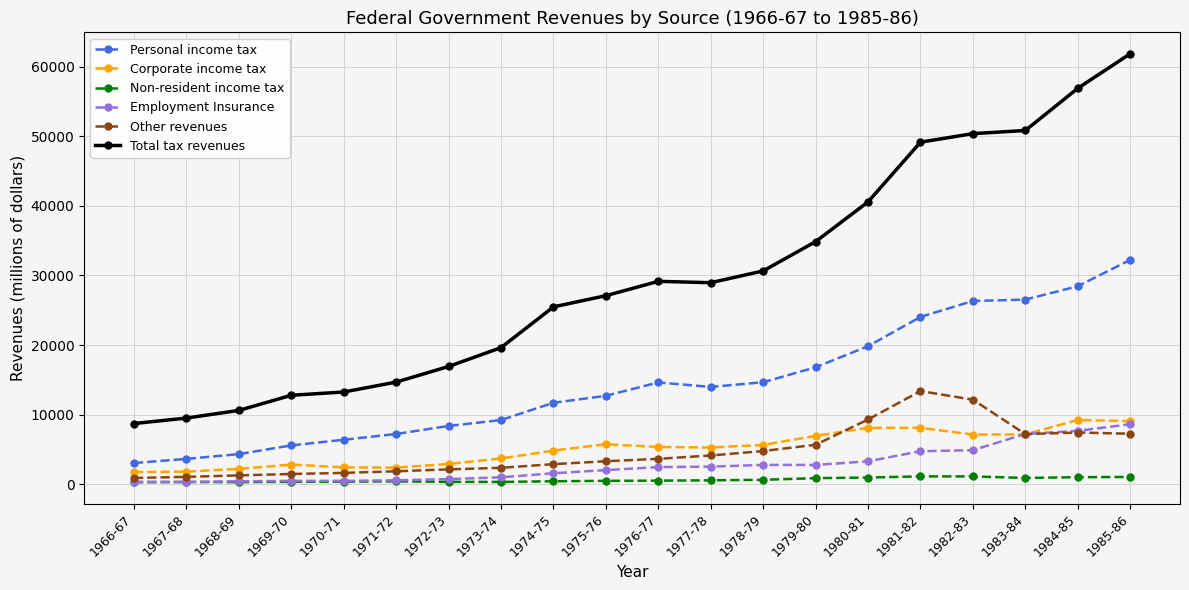

What is the maximum value for Non-resident income tax?

1138